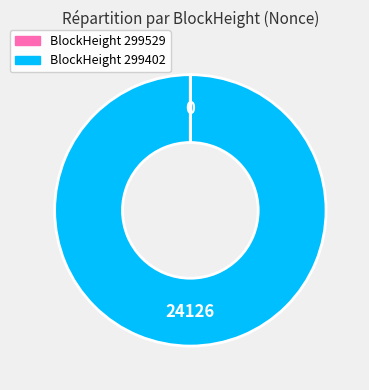

Is there a majority slice in this chart?

Yes